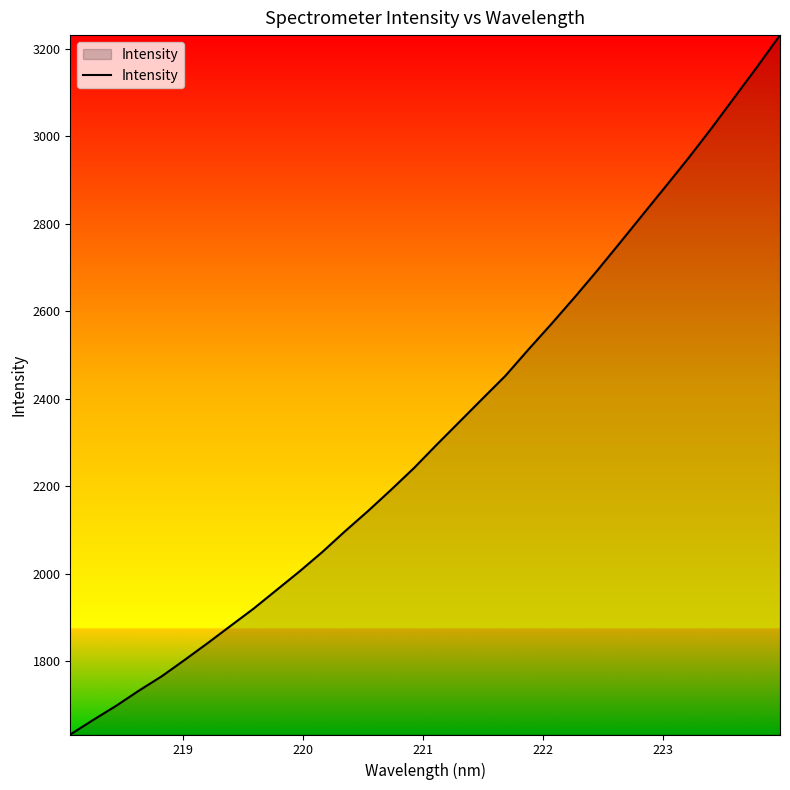

Does the chart have visible grid lines?

No